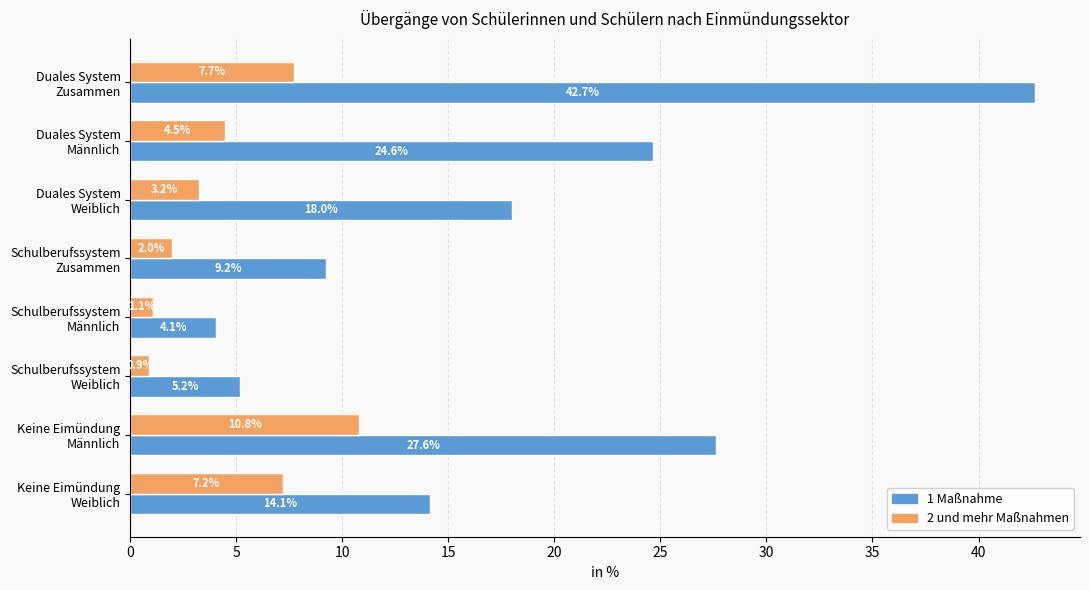

Rank the series by their average value, from lowest to highest.

2 und mehr Maßnahmen, 1 Maßnahme